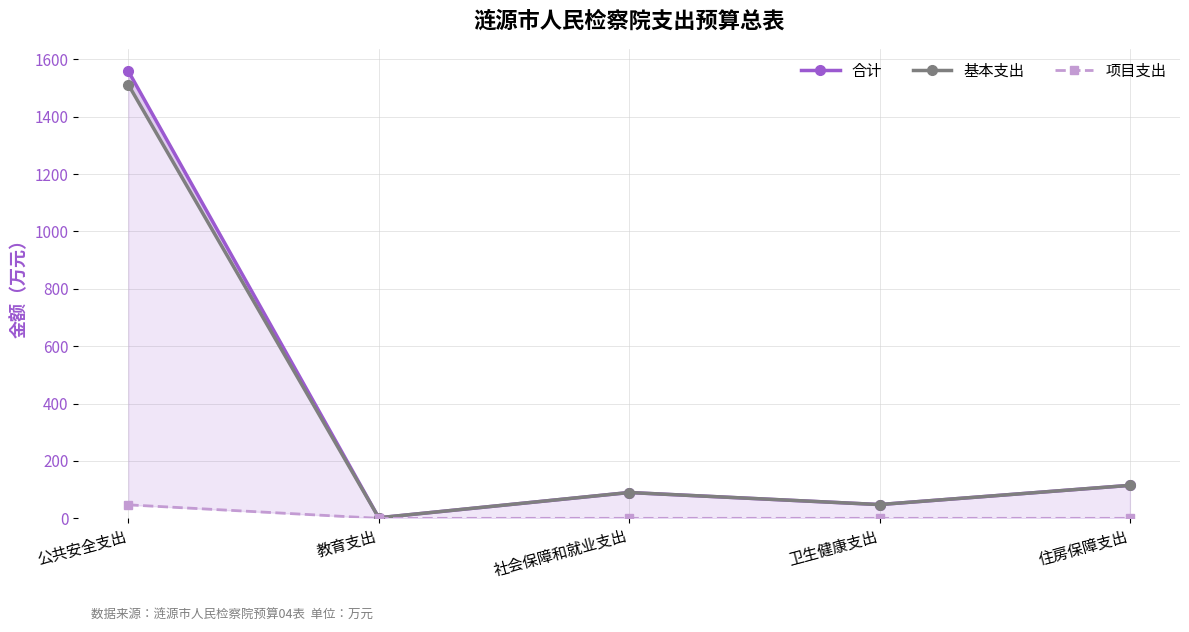

Rank the series by their maximum value, from highest to lowest.

合计, 基本支出, 项目支出